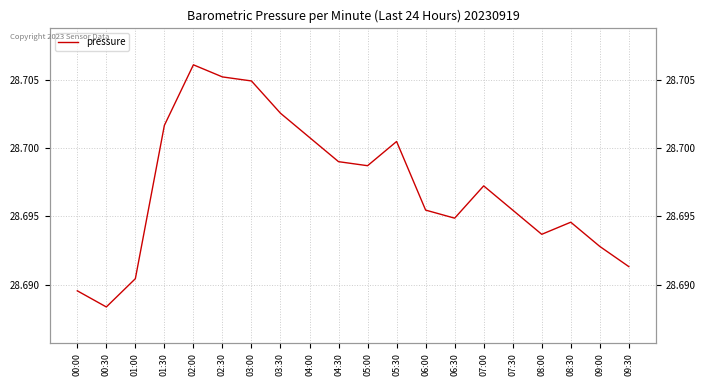

What position from the right is 07:00?

6